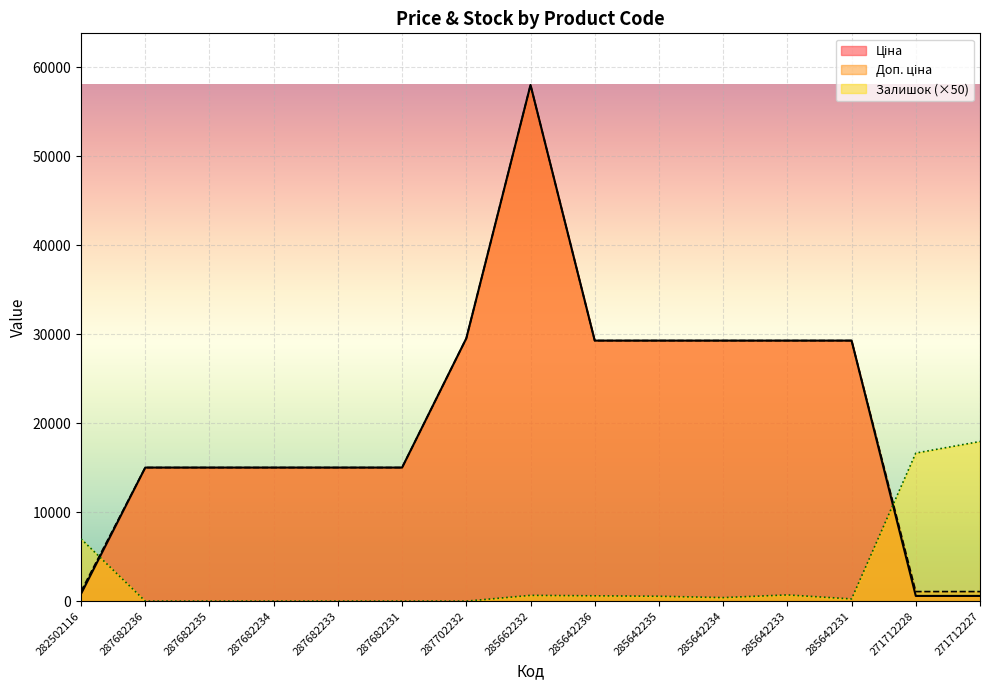

What is the label of the 6th point from the left?

287682231